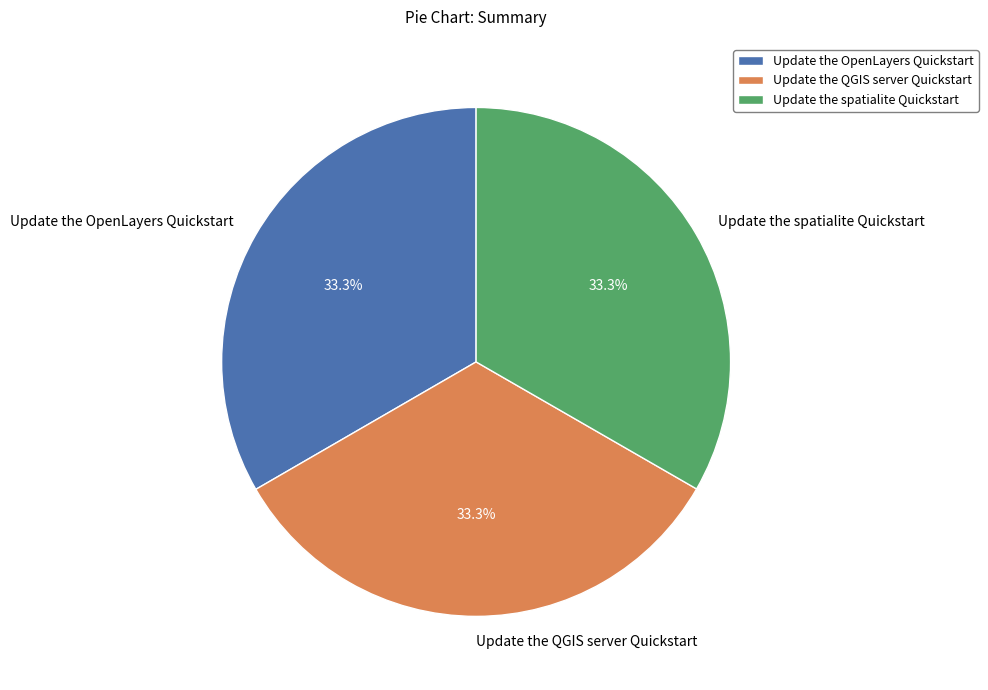

Is there any slice that represents more than half of the pie?

No